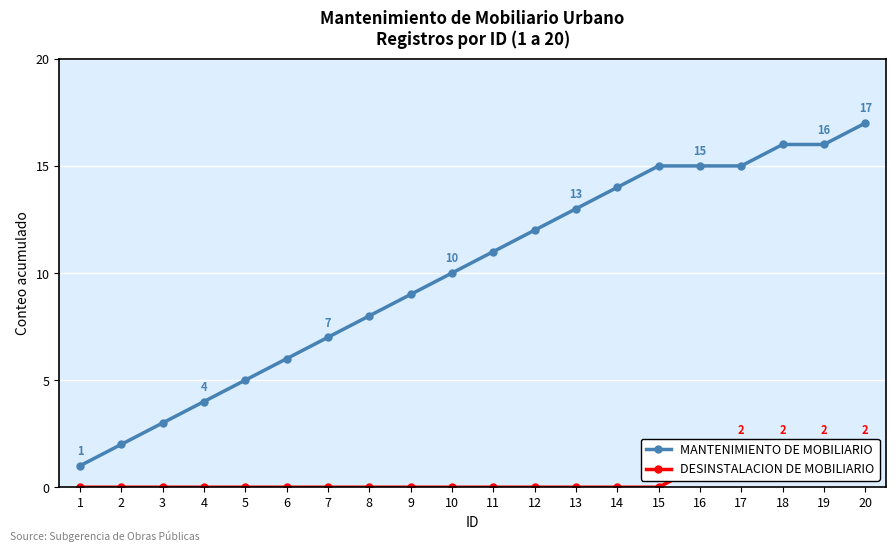

Rank the categories by DESINSTALACION DE MOBILIARIO value from highest to lowest.

17, 18, 19, 20, 16, 1, 2, 3, 4, 5, 6, 7, 8, 9, 10, 11, 12, 13, 14, 15